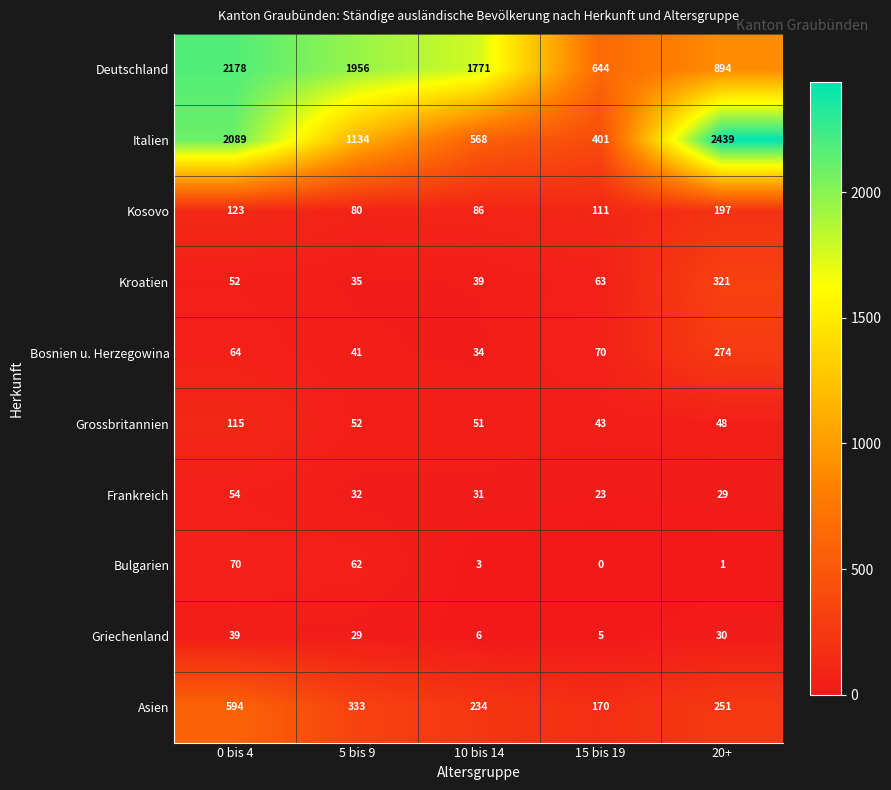

How many categories are shown in the chart?

5